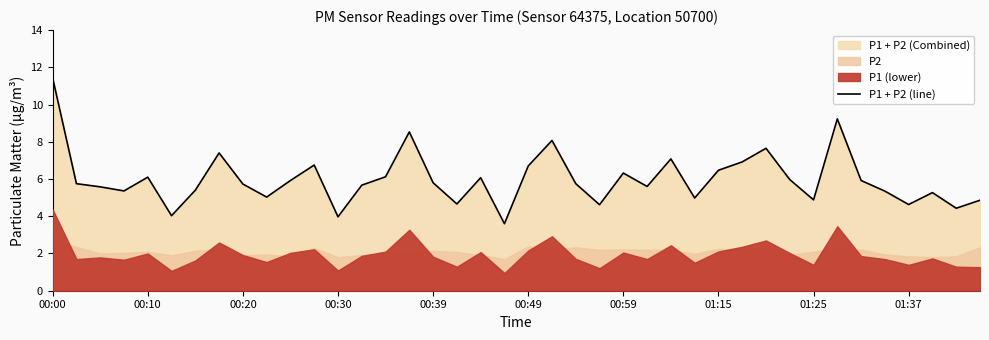

True or false: the data has more than 0 interior local peaks.

True